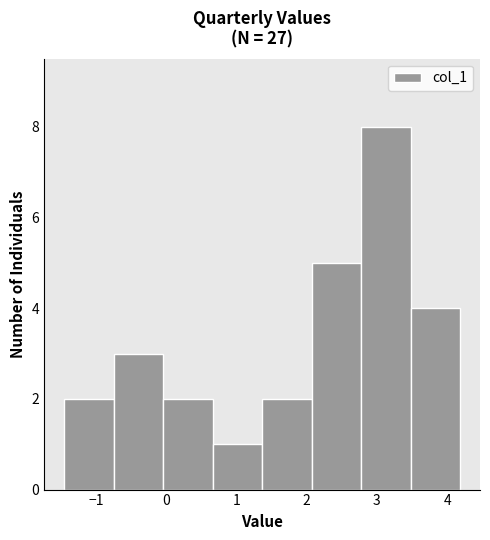

What is the height of the bar covering 1.4 to 2.1 on the x-axis? Neither the bar edges nor the heights are printed on the chart, so give them approximately, as read against the axes.

2